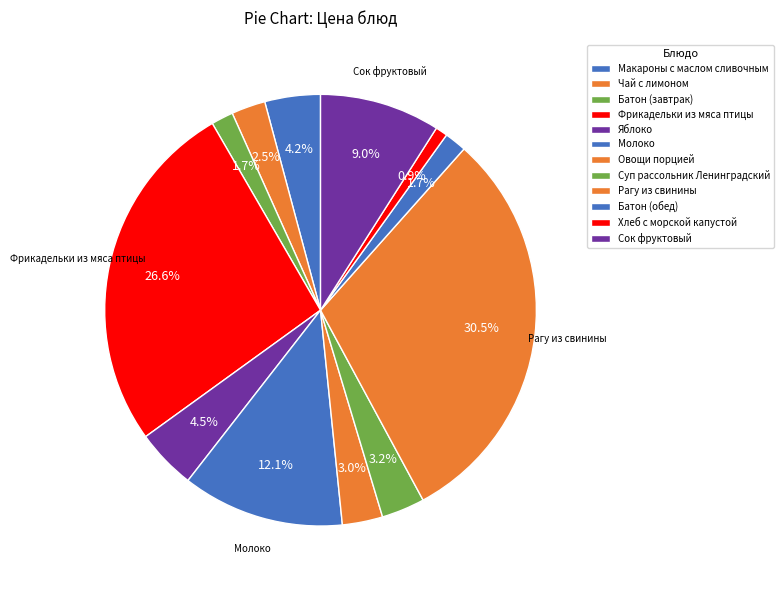

What is the ratio of the value at Фрикадельки из мяса птицы to the value at Макароны с маслом сливочным?

6.4